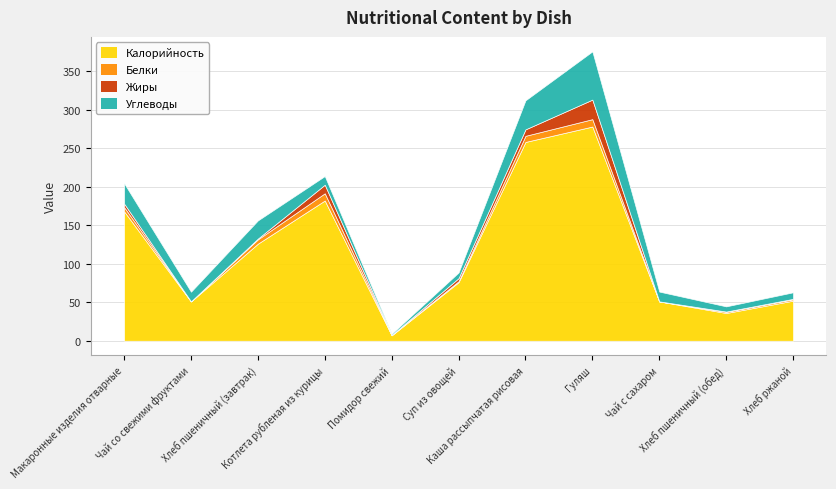

At which category is the sum across all series the highest?

Гуляш